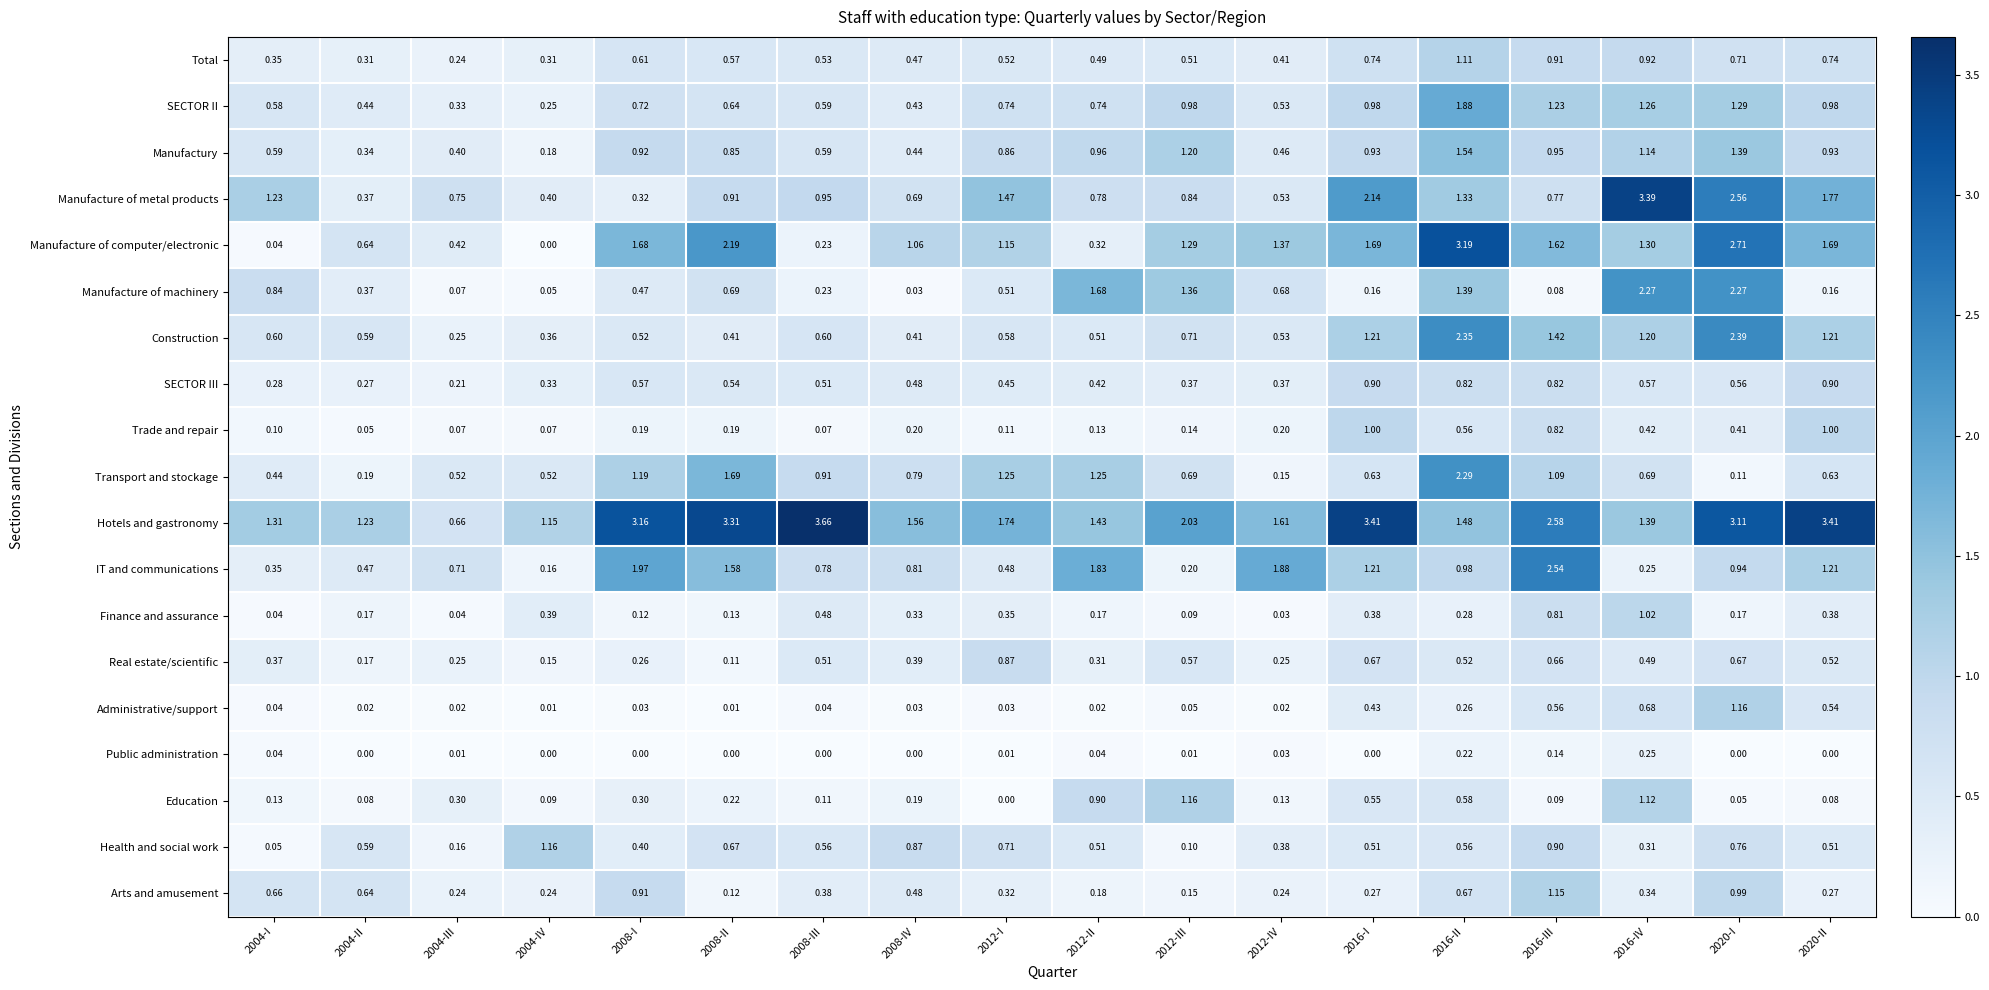

Which series has the largest total across all categories?

Hotels and gastronomy